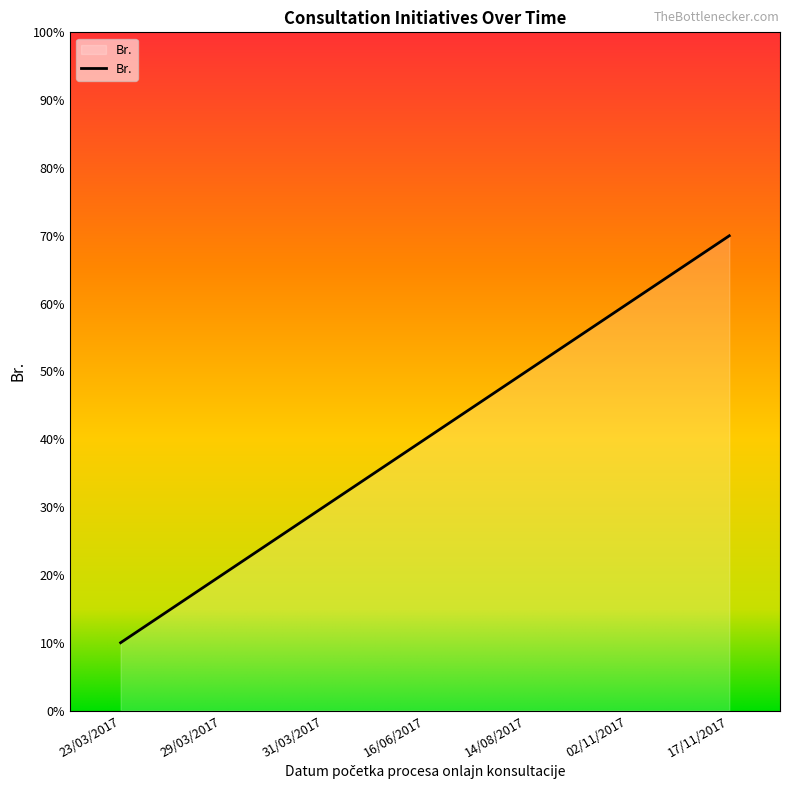

Is it true that the value at 16/06/2017 is 7?

False